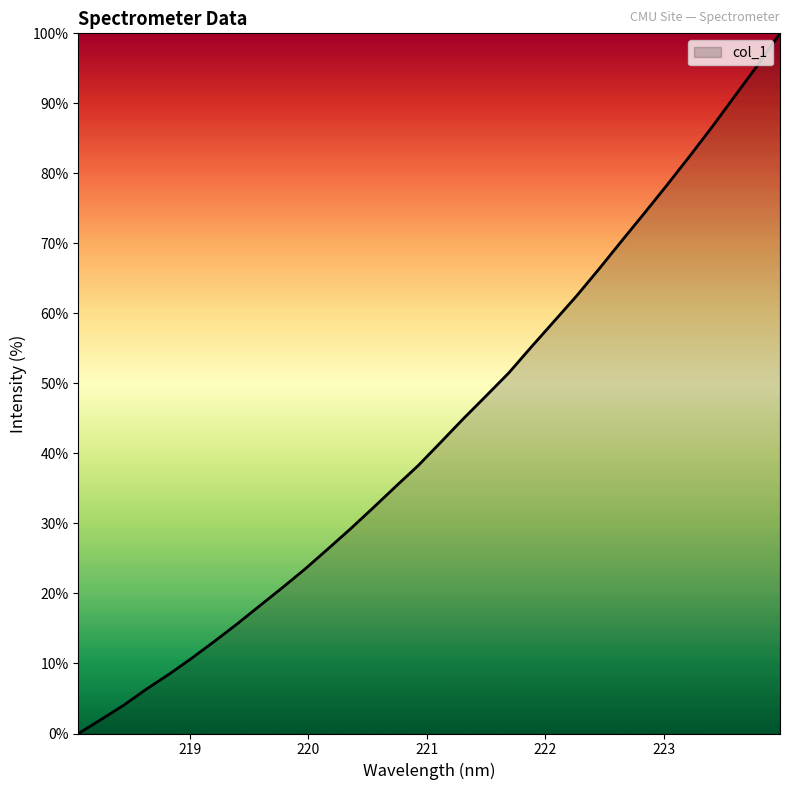

What is the maximum value shown in the chart?

100.0